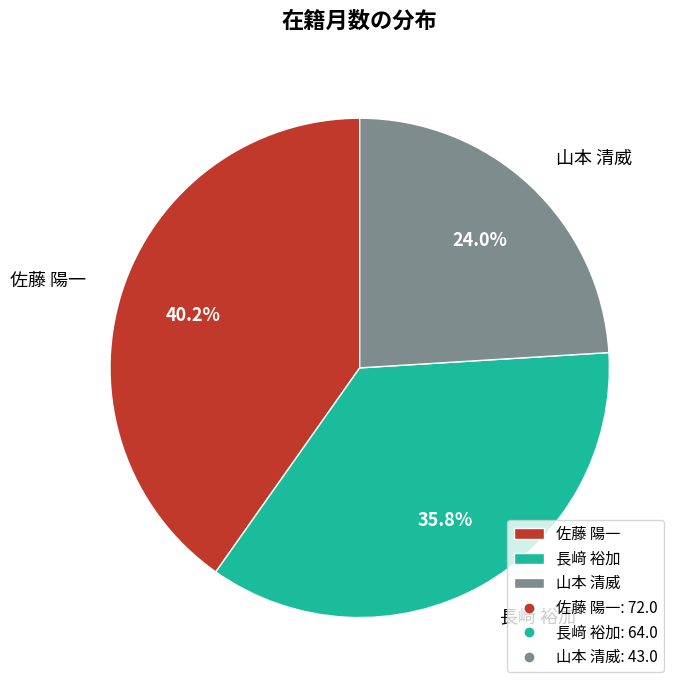

How many segments does this pie chart have?

3